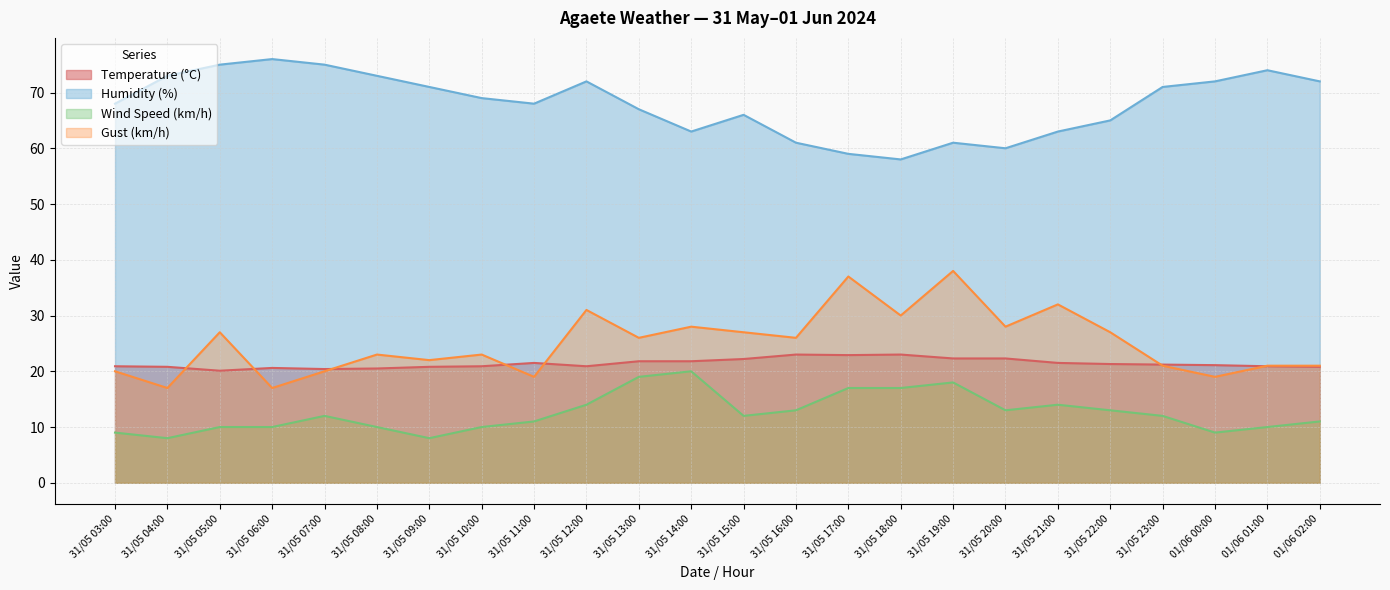

True or false: Gust (km/h) and Humidity (%) intersect in this chart.

False